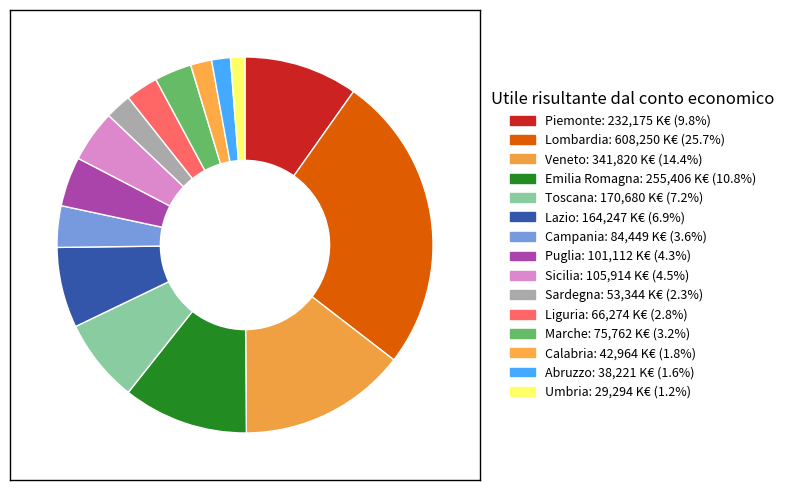

To the nearest percent, what percentage of the pie is Umbria?

1%